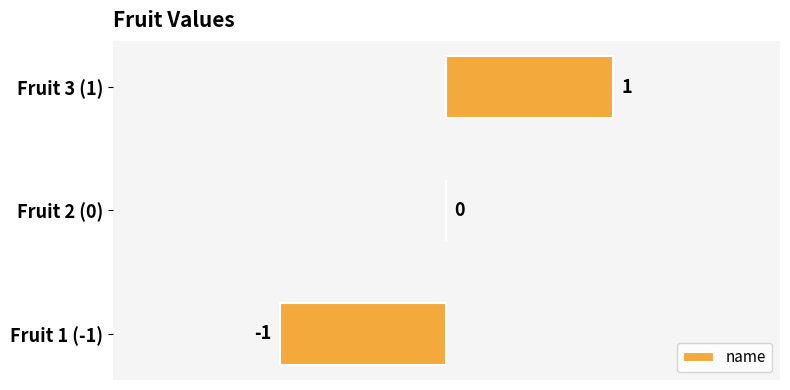

Is it true that the value at Fruit 2 (0) is 0?

True